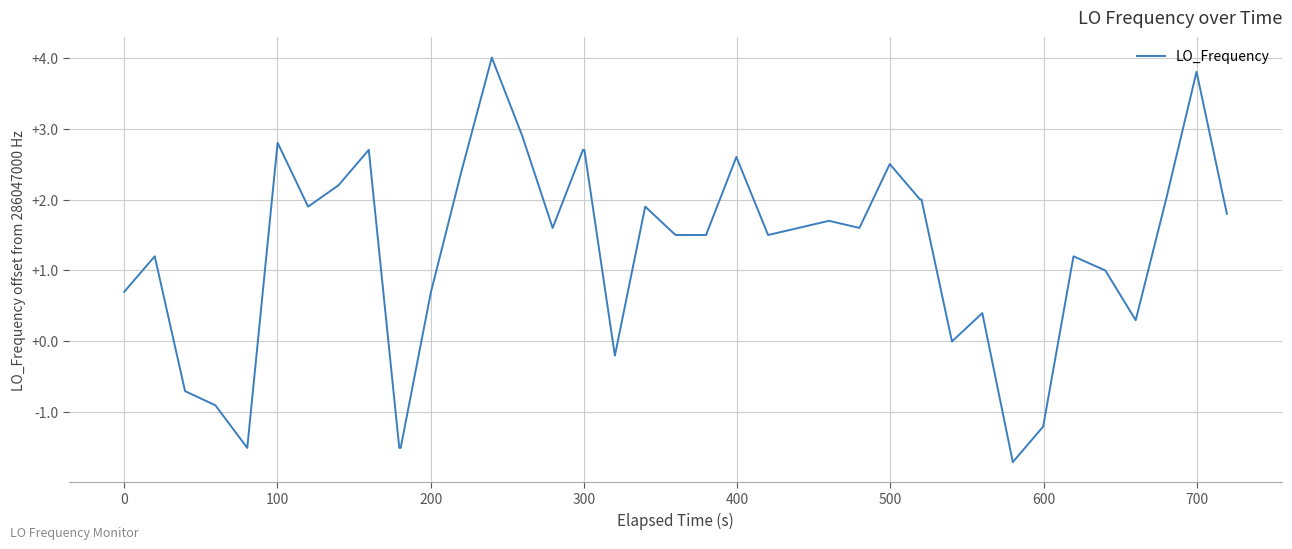

What is the minimum value shown in the chart?

-1.7